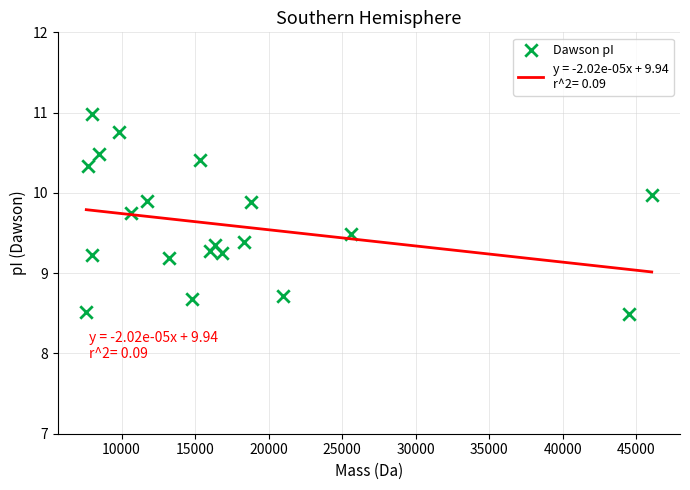

What is the range of X values (max minus min)?

38460.9